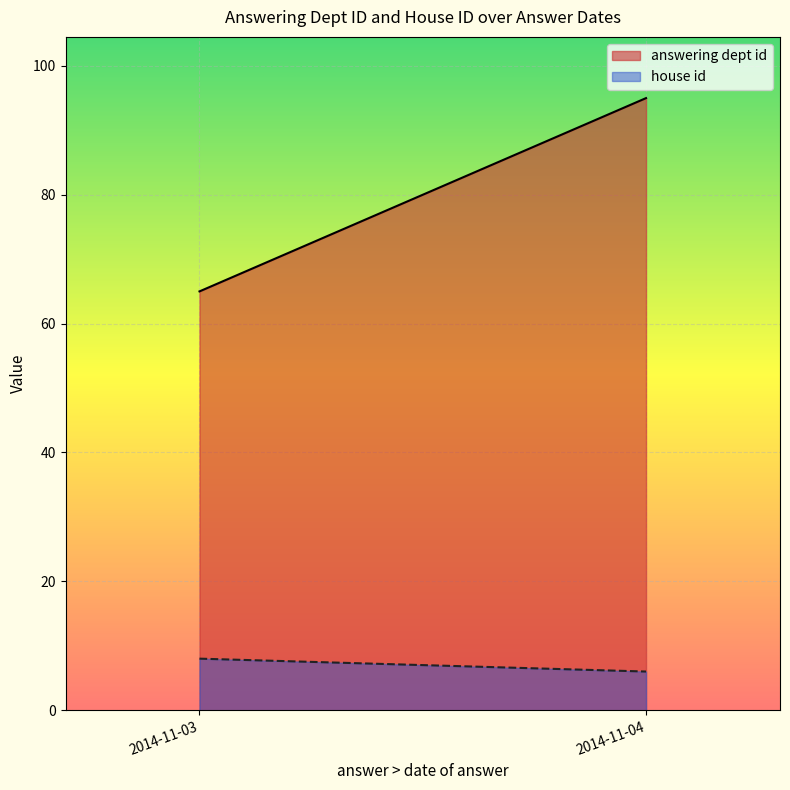

Which has a higher value, 2014-11-03 or 2014-11-04?

2014-11-04